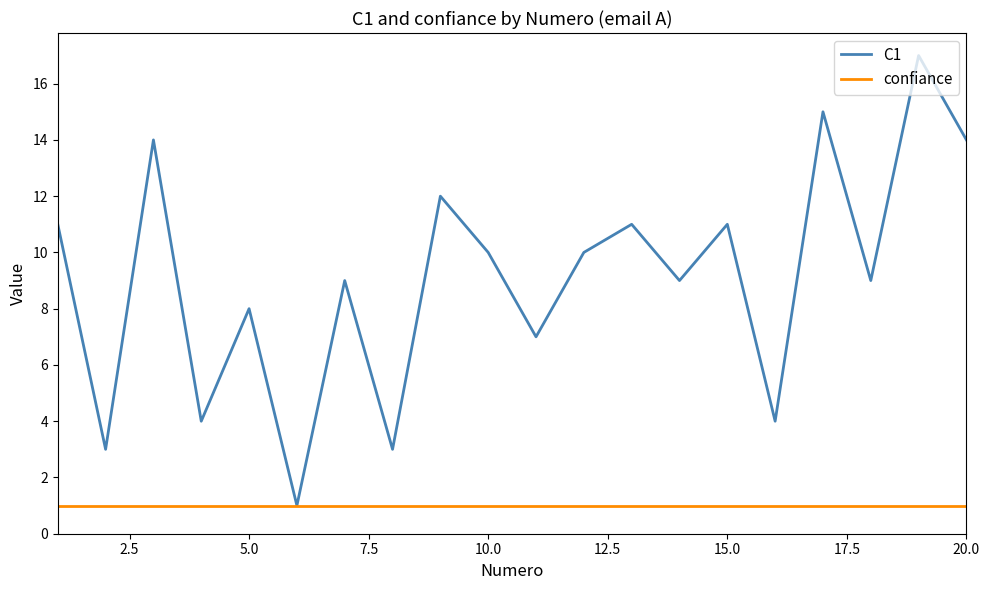

Which series has the largest total across all categories?

C1